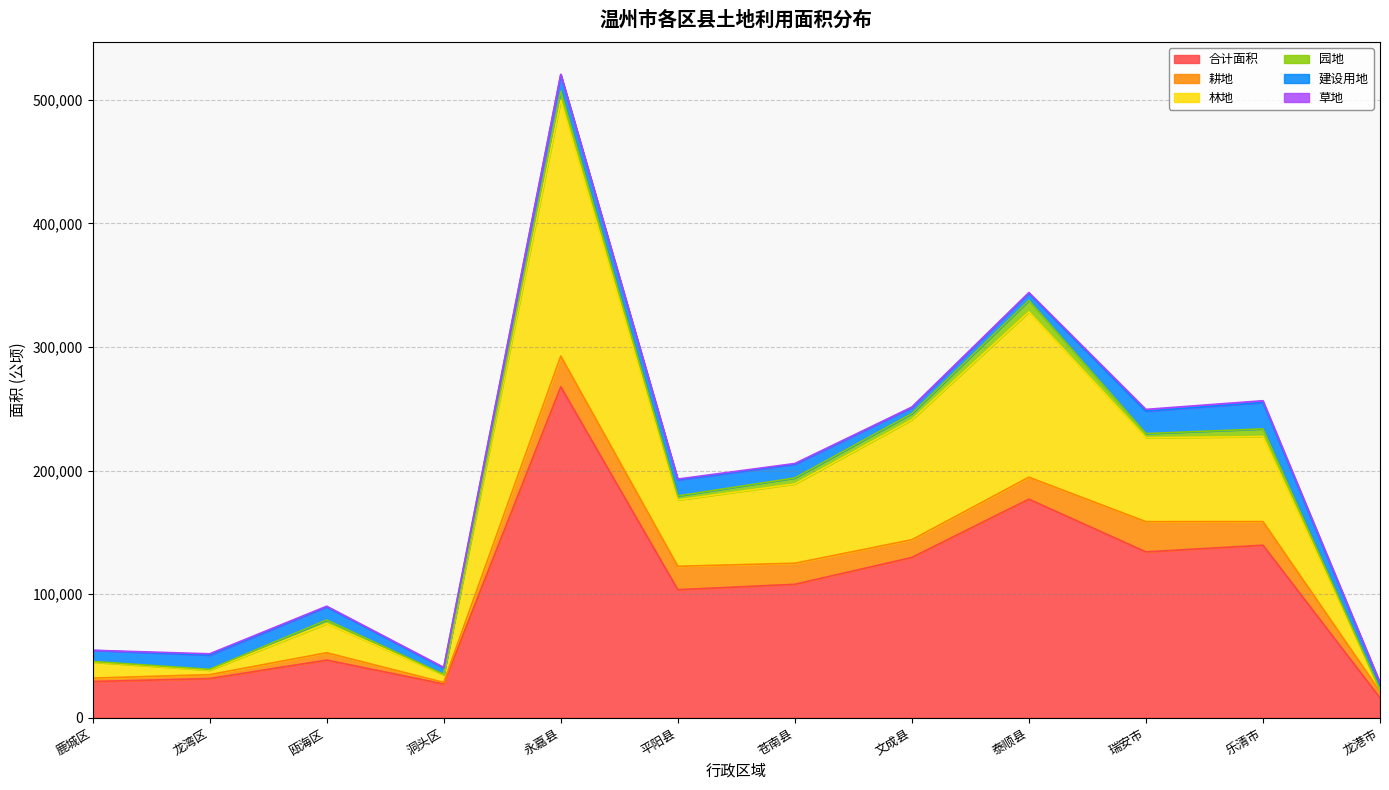

Between 瓯海区 and 龙湾区, which is larger?

瓯海区